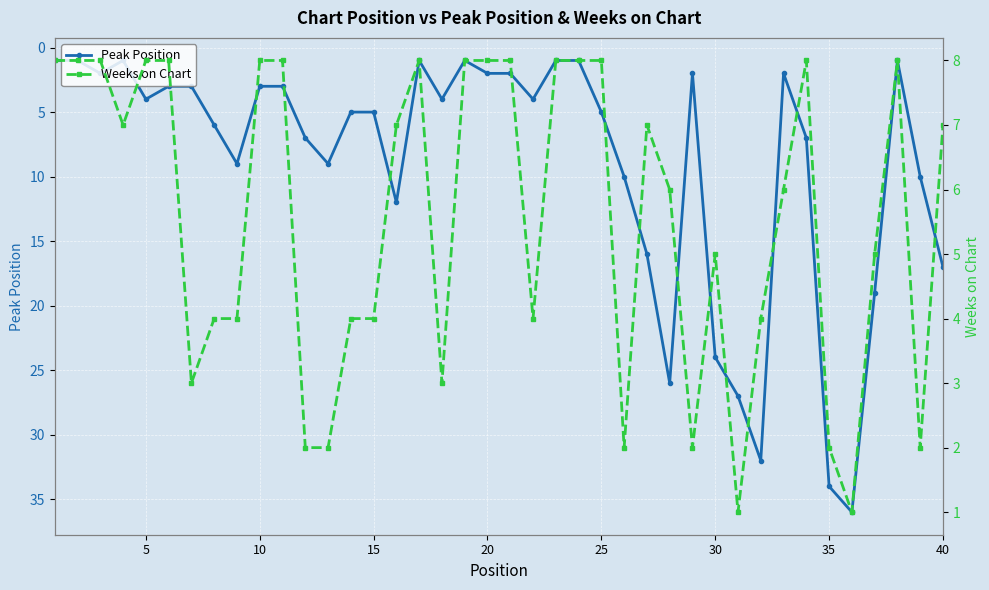

True or false: Peak Position has more than 1 interior local peaks.

True